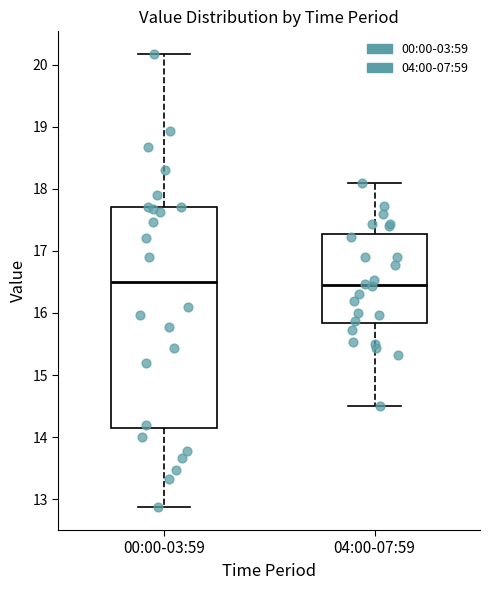

Reading left to right, transcribe this box plot: for each box, give where its median line is, the range the box spans, and where its two whiskers end, as read against the y-axis. The values are not printed on the chart, so give them approximately, as read against the axis.

00:00-03:59: median 16.5, box 14.2 to 17.7, whiskers 12.9 to 20.2
04:00-07:59: median 16.5, box 15.8 to 17.3, whiskers 14.5 to 18.1